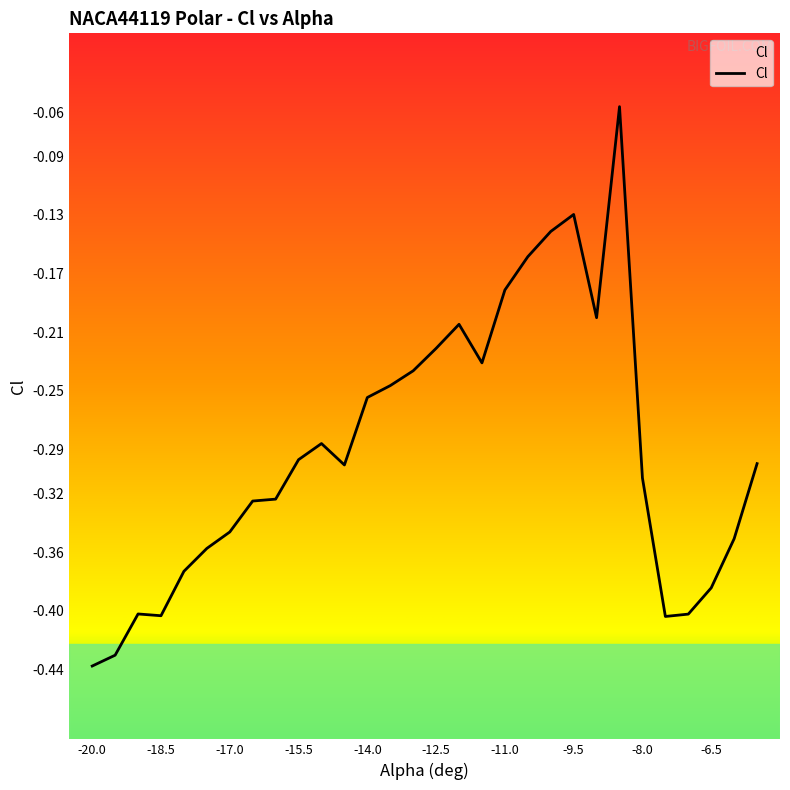

True or false: there are more than 0 points higher than both neighbors.

True